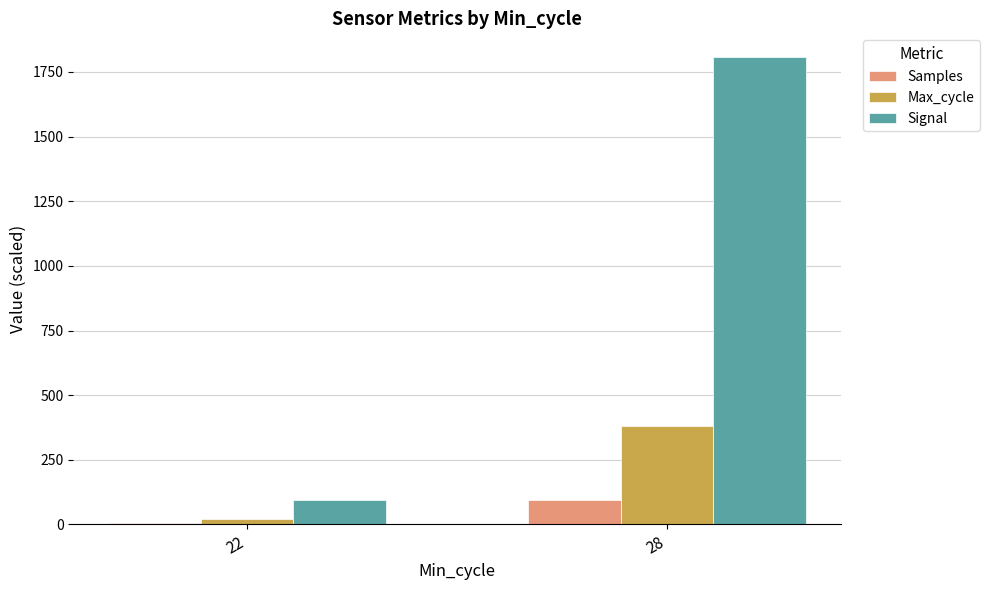

Read the Signal value at 28.

1809.0